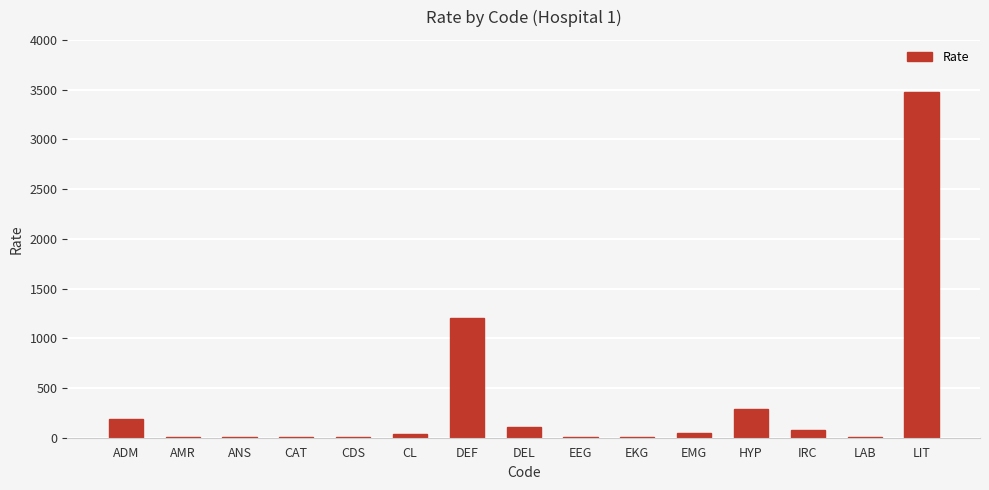

What is the sum of all values?

5458.9